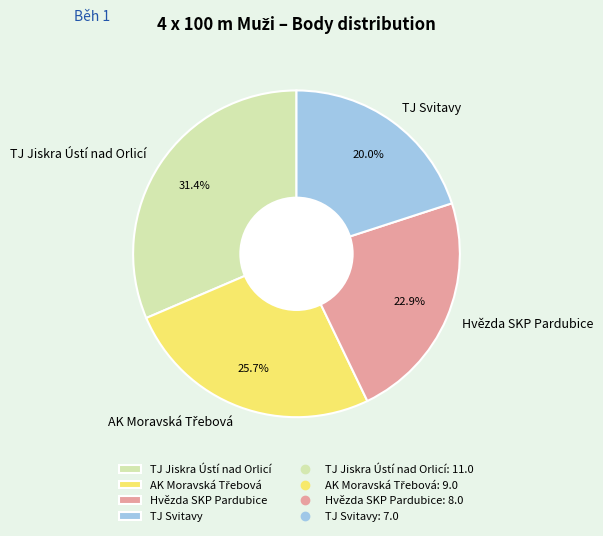

What percentage do TJ Svitavy and TJ Jiskra Ústí nad Orlicí together represent?

51.4%